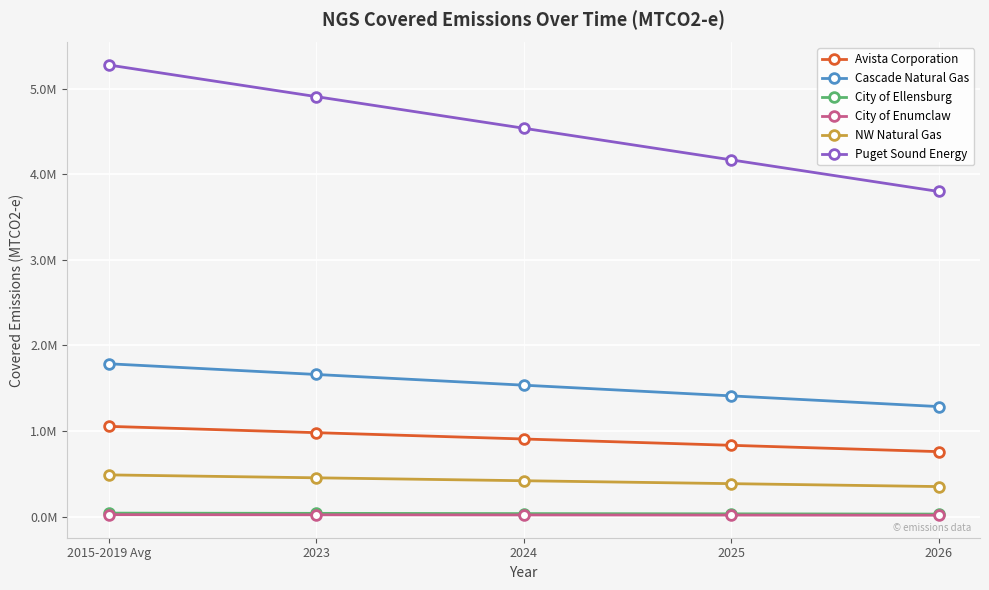

Which series changed the most between 2015-2019 Avg and 2023?

Puget Sound Energy